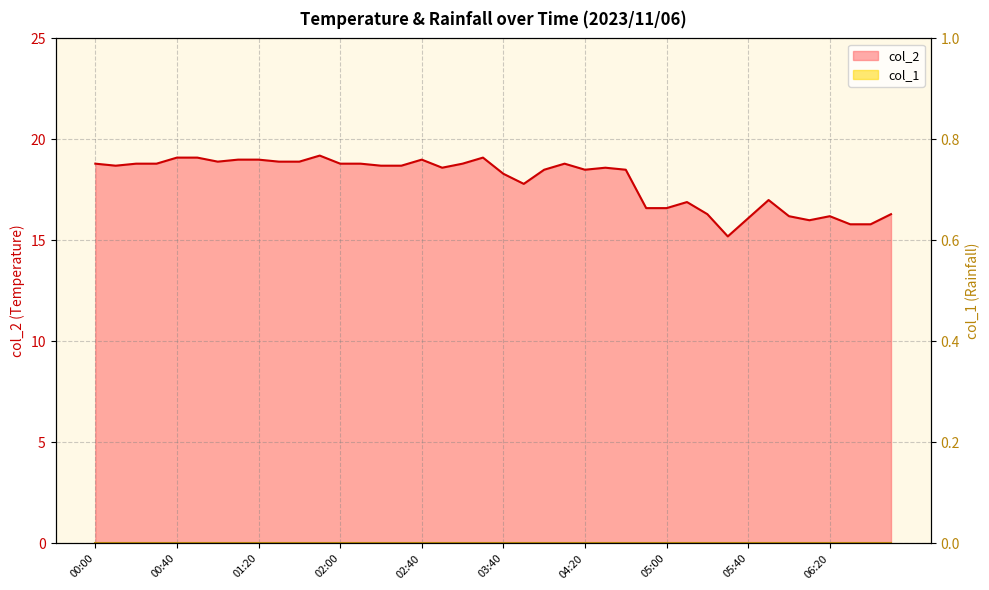

Which label corresponds to the largest value in the chart?

01:50